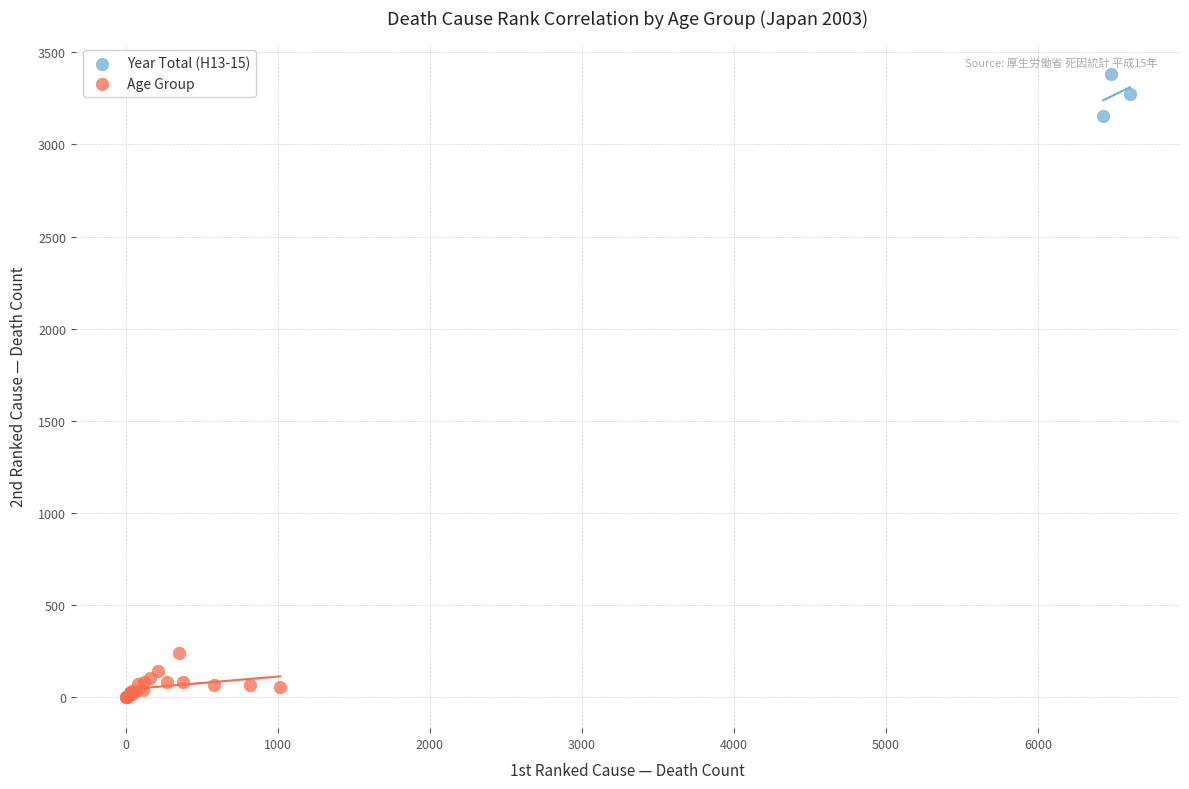

What are all the series names shown in the legend?

Year Total (H13-15), Age Group